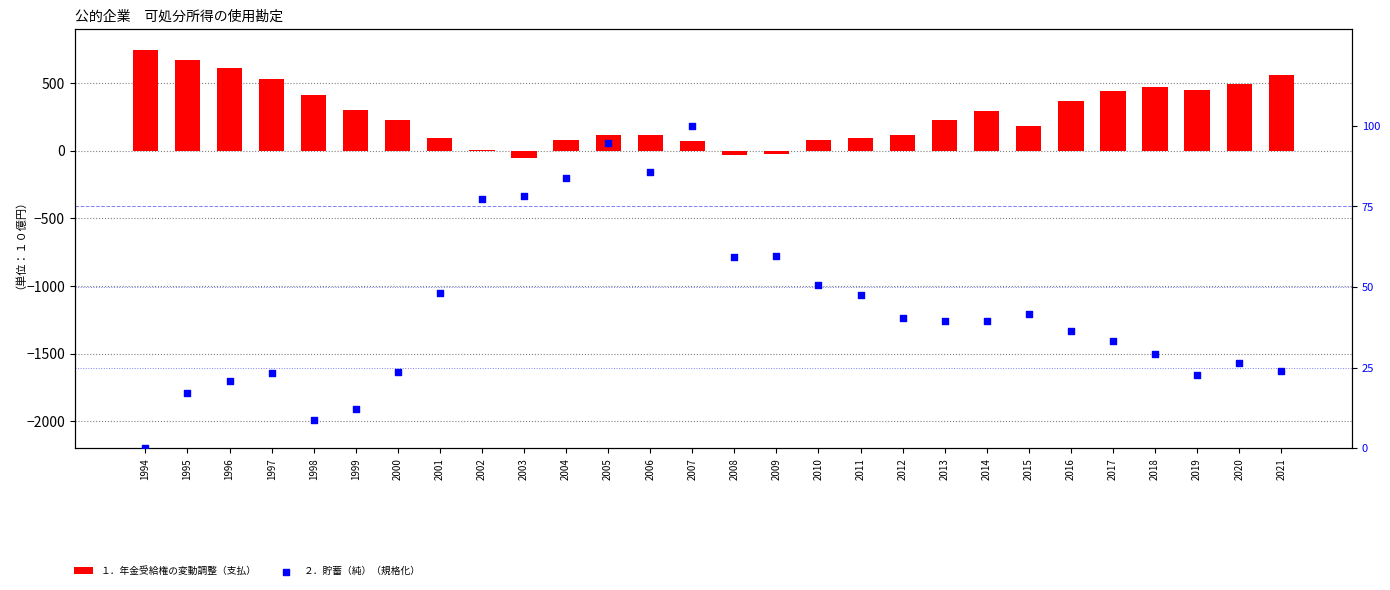

At how many categories does at least one series exceed 300?

12